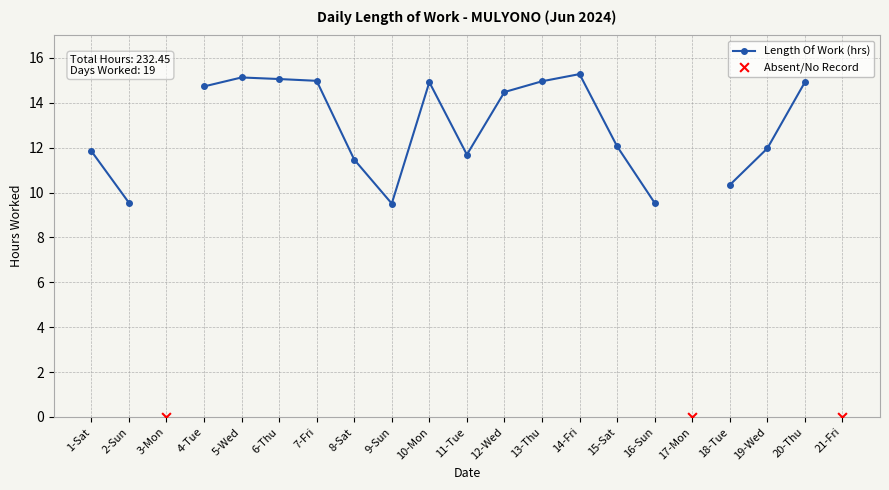

Which has a higher value, 7-Fri or 11-Tue?

7-Fri